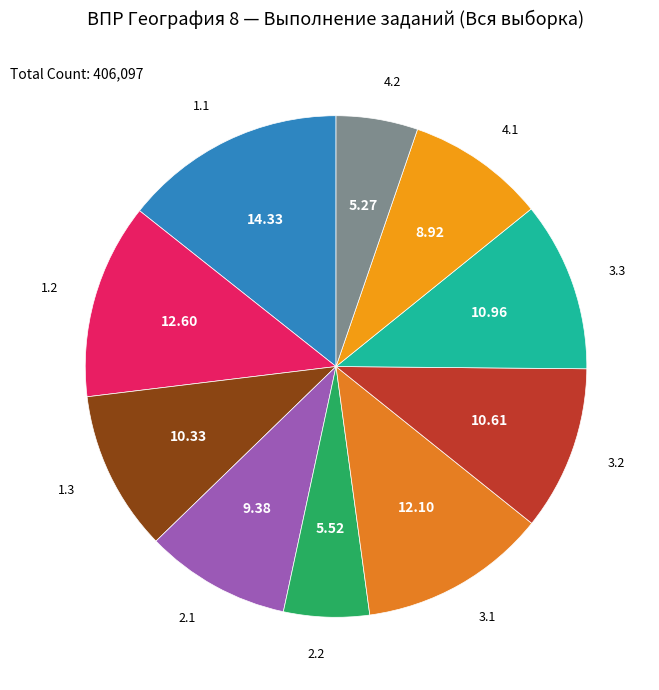

To the nearest percent, what is the average slice percentage?

10%